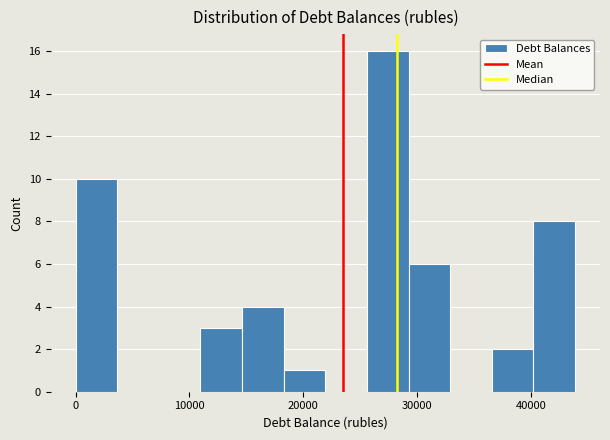

Read against the x-axis, roughly where is the centre of the tallest bar?

27000